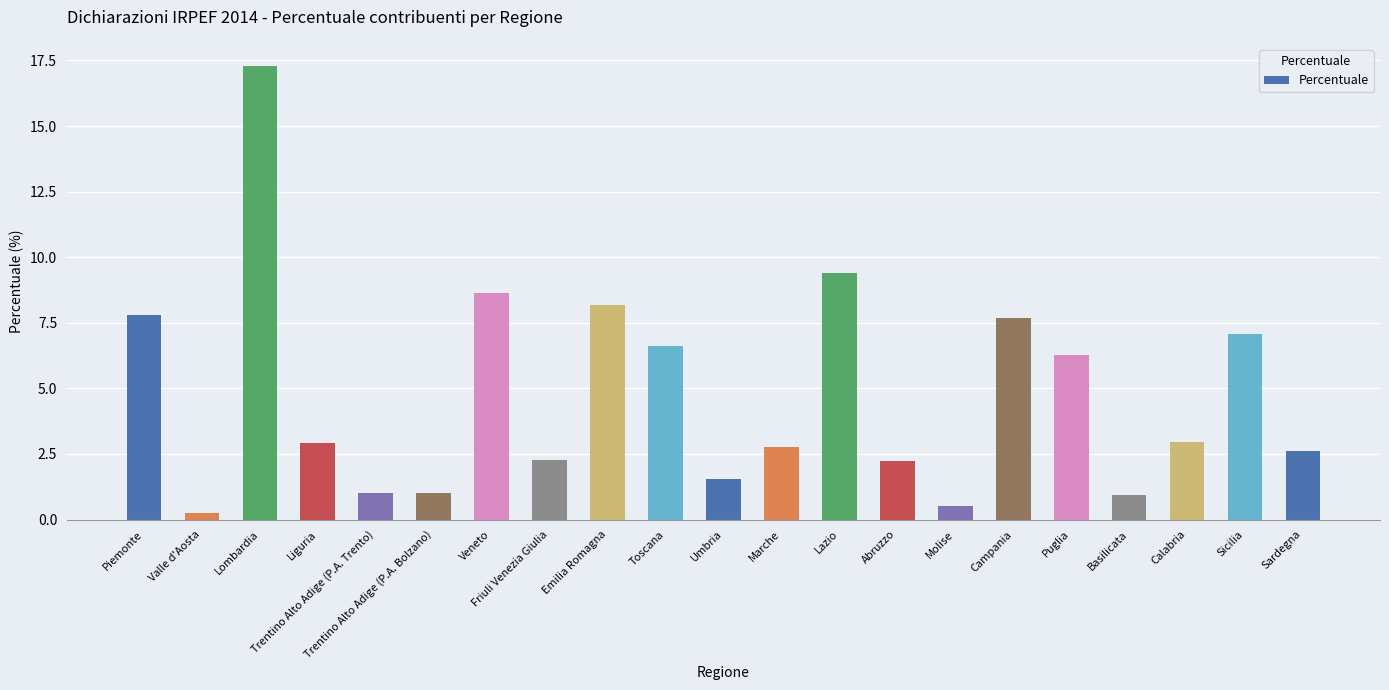

What is the greatest value displayed?

17.3